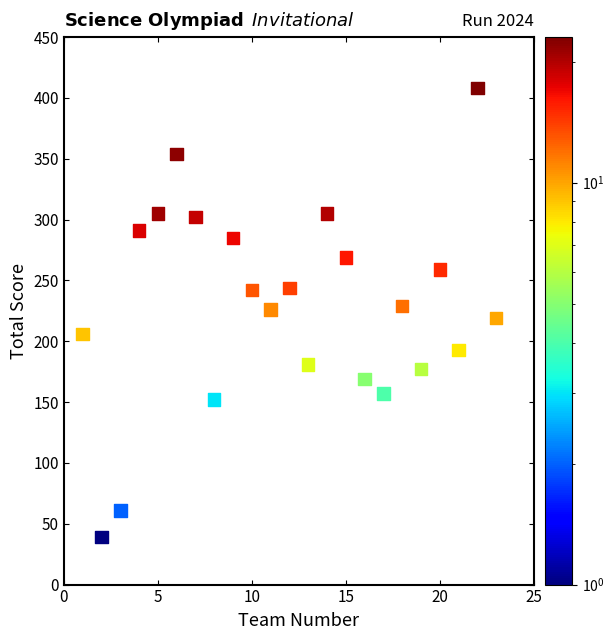

What is the range of X values (max minus min)?

22